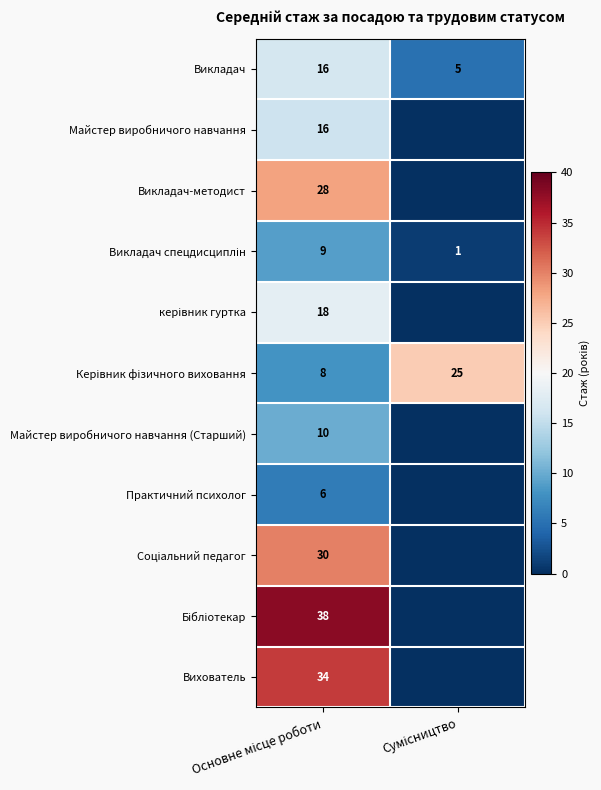

Which has a higher value, Основне місце роботи or Сумісництво?

Основне місце роботи